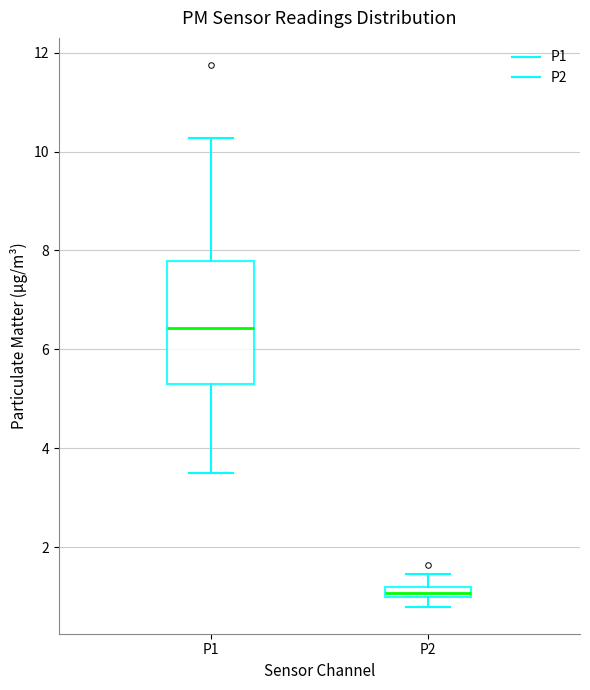

Which box has the highest median line?

P1